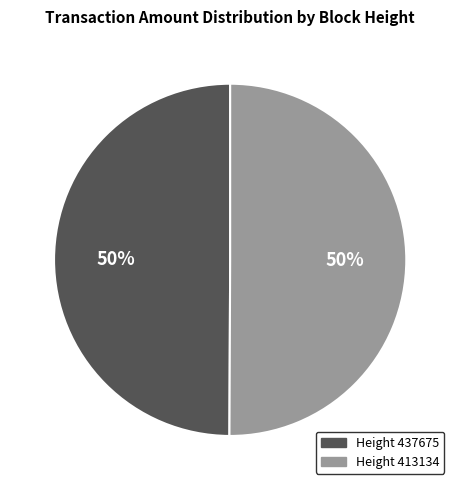

To the nearest percent, what is the average slice percentage?

50%